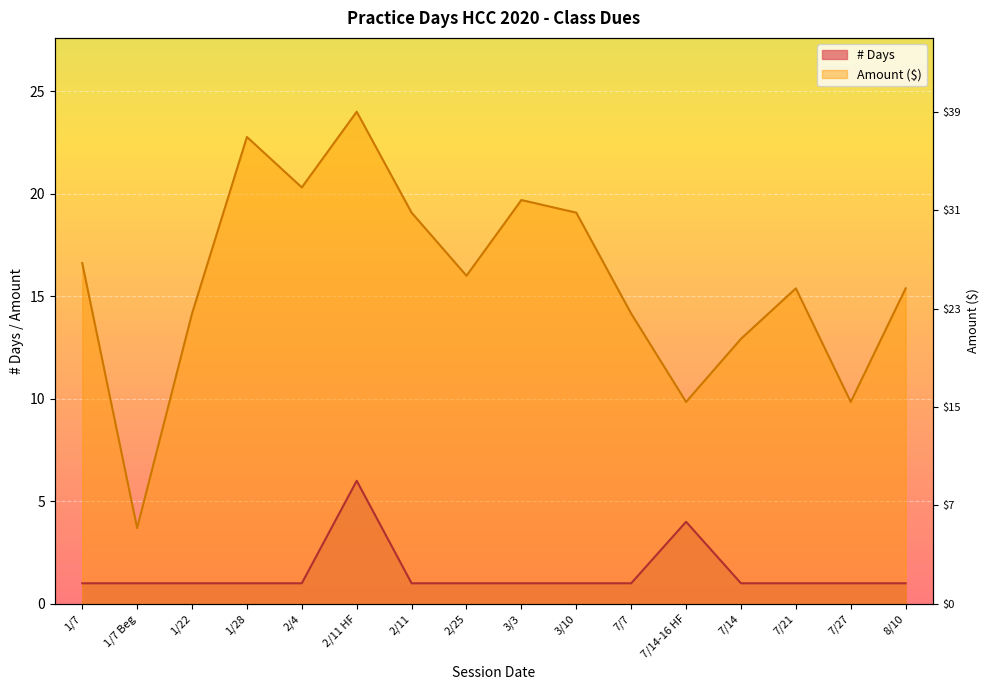

List the labels in order of value, largest first.

2/11 HF, 7/14-16 HF, 1/7, 1/7 Beg, 1/22, 1/28, 2/4, 2/11, 2/25, 3/3, 3/10, 7/7, 7/14, 7/21, 7/27, 8/10